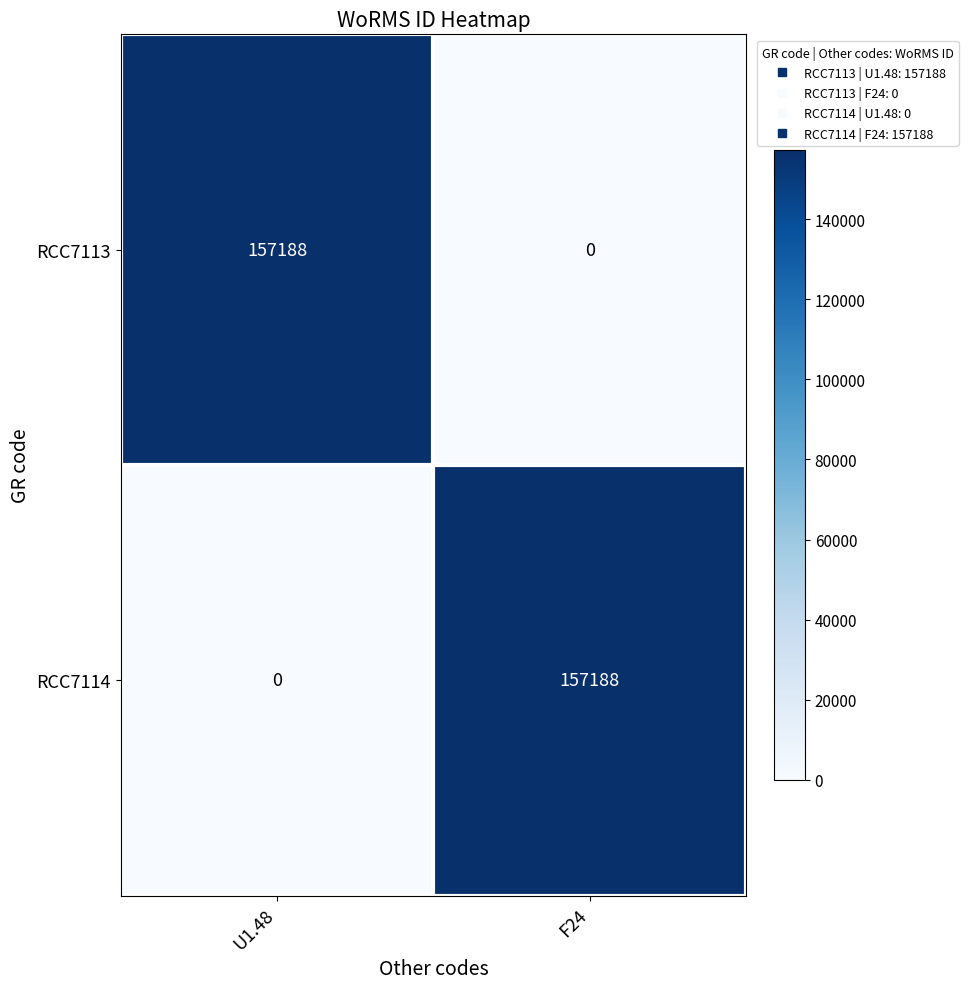

The RCC7114 series shows -82428 at U1.48. True or false?

False